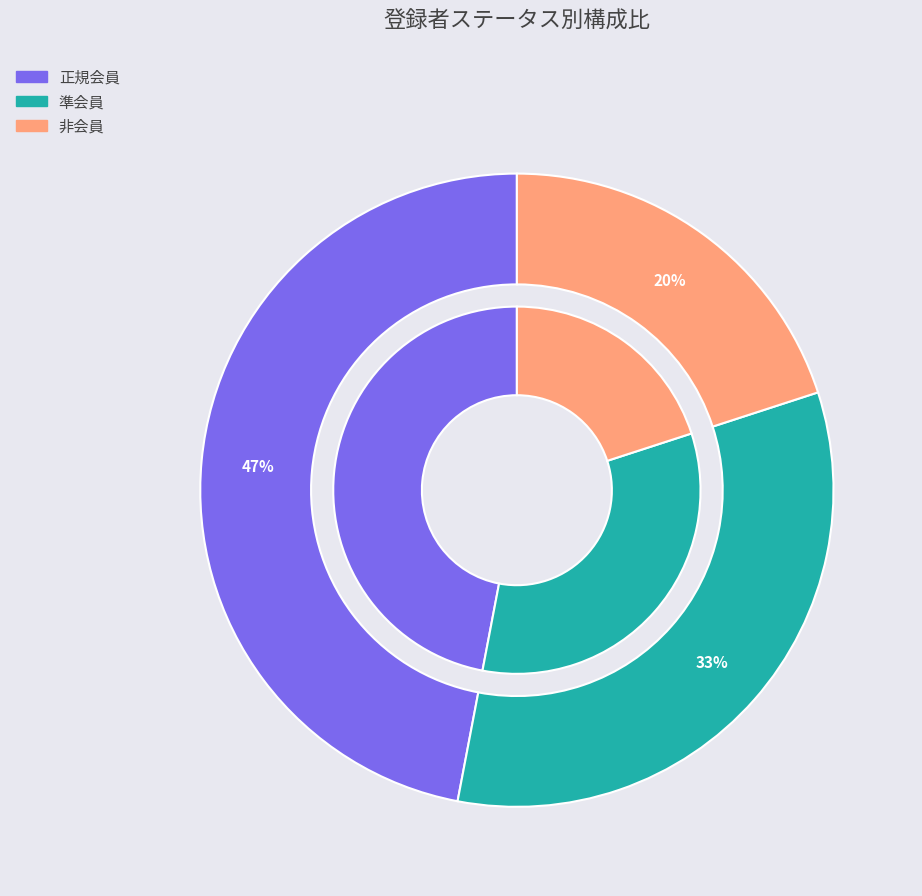

The 準会員 slice represents 45% of the pie. True or false?

False